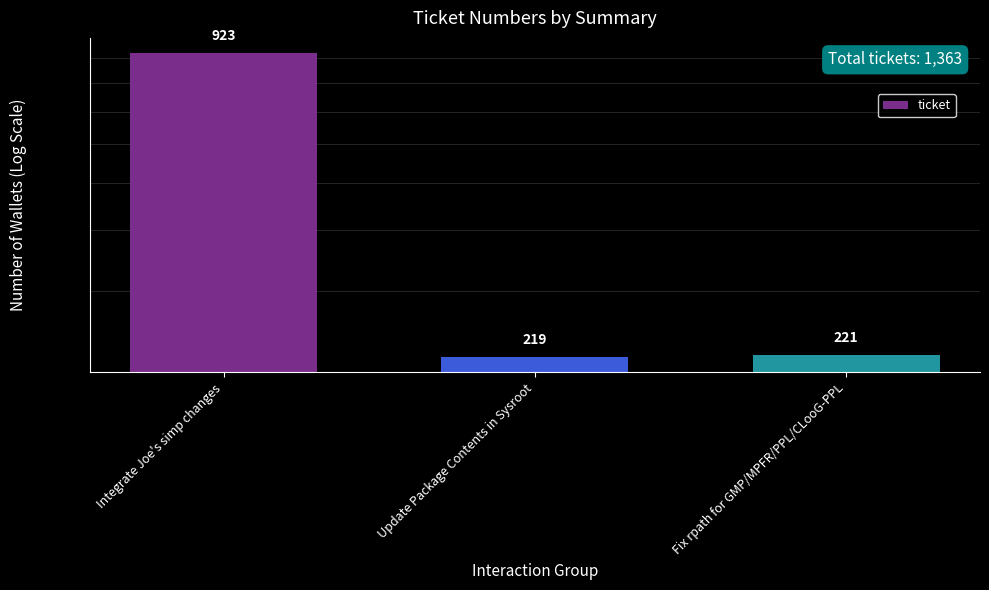

What is the label of the 2nd bar from the left?

Update Package Contents in Sysroot